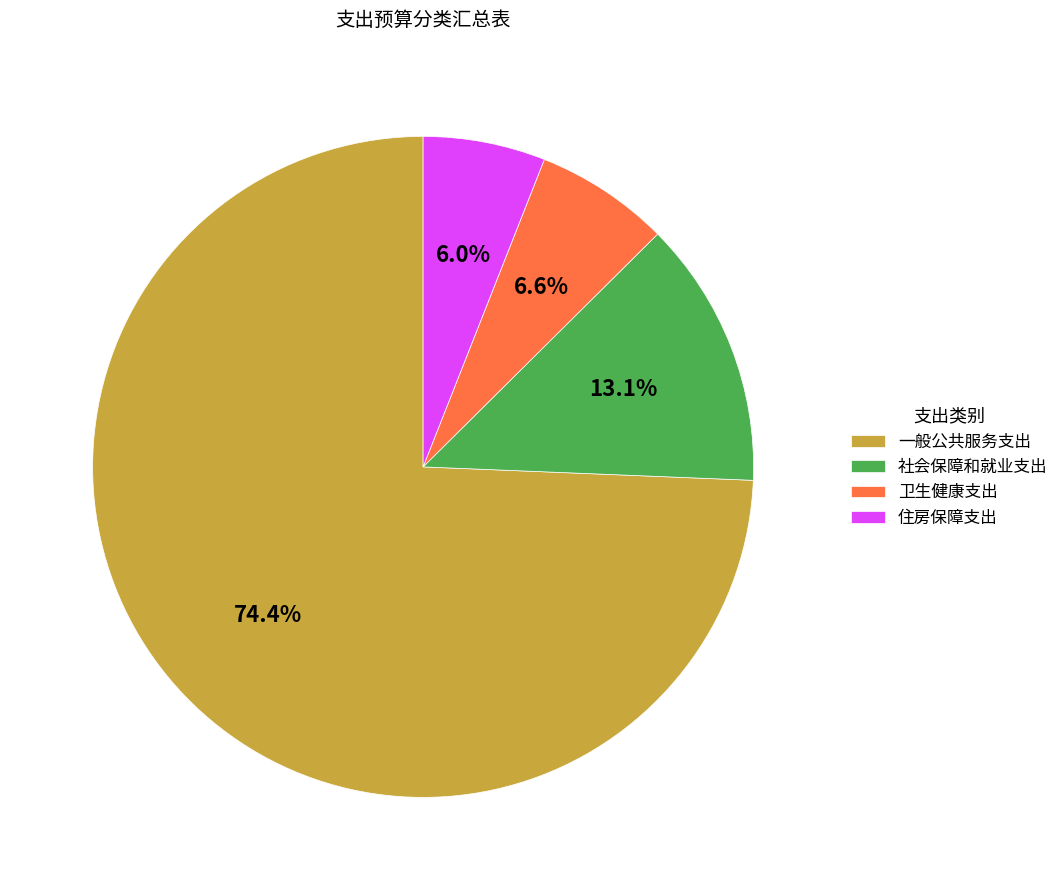

What percentage is NOT represented by 社会保障和就业支出?

86.9%